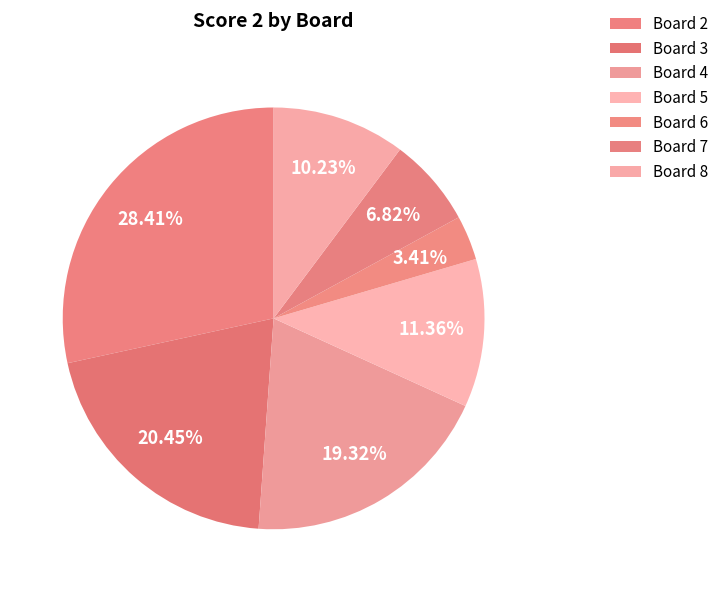

The Board 6 slice represents 3% of the pie. True or false?

True